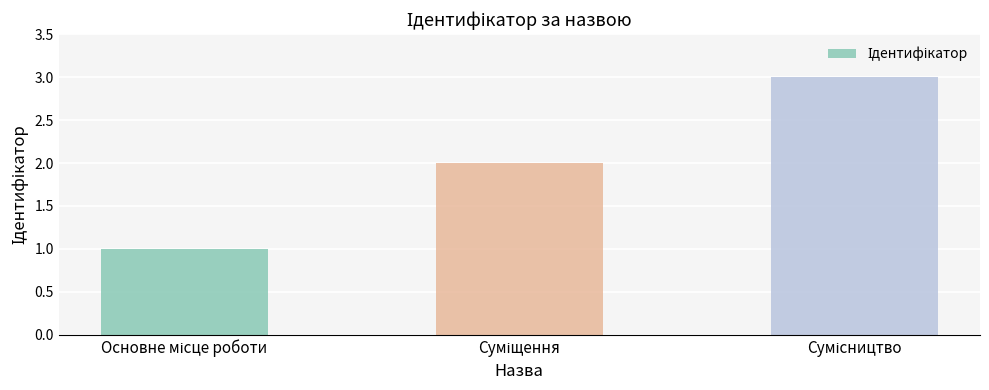

What is the sum of all values?

6